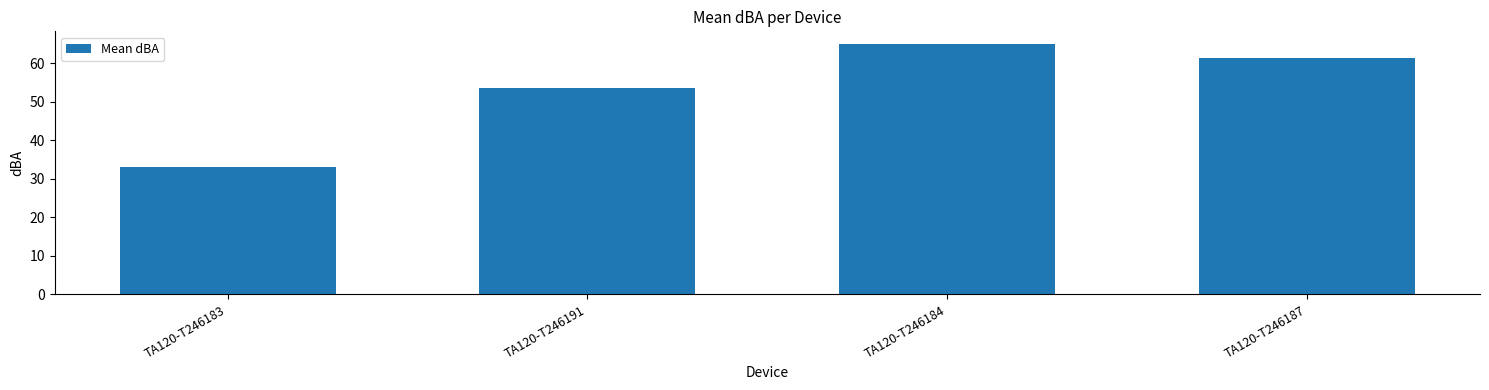

What is the change in value from TA120-T246183 to TA120-T246191?

+20.3